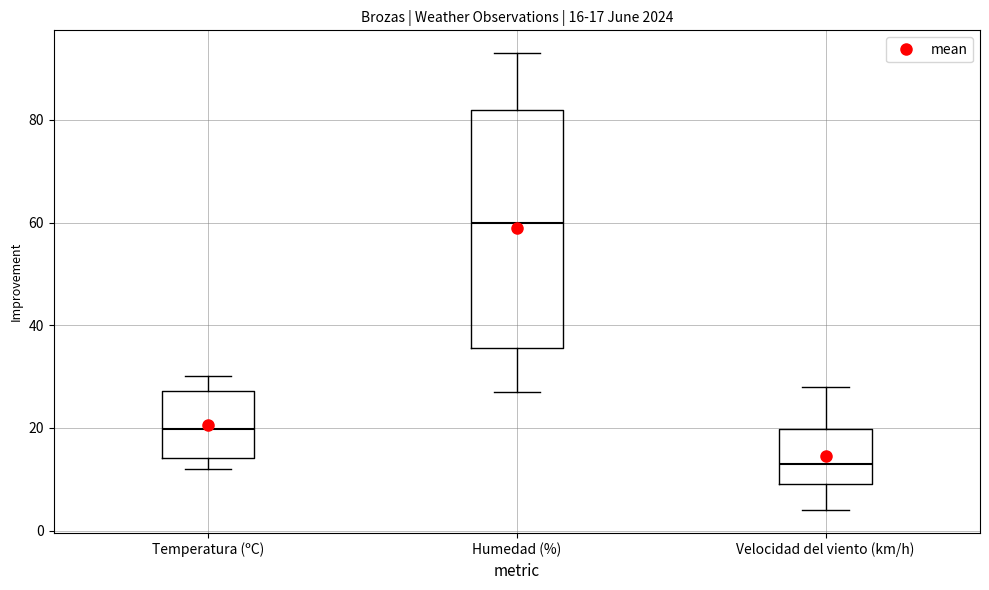

Which box's median line is the highest?

Humedad (%)